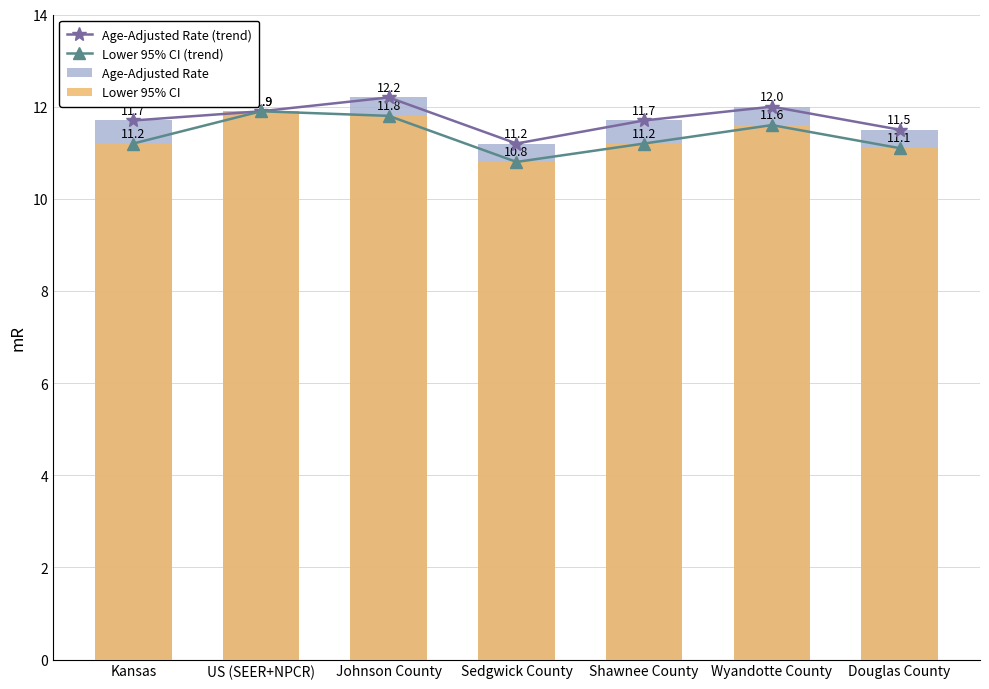

Between Shawnee County and Douglas County, which is larger?

Shawnee County